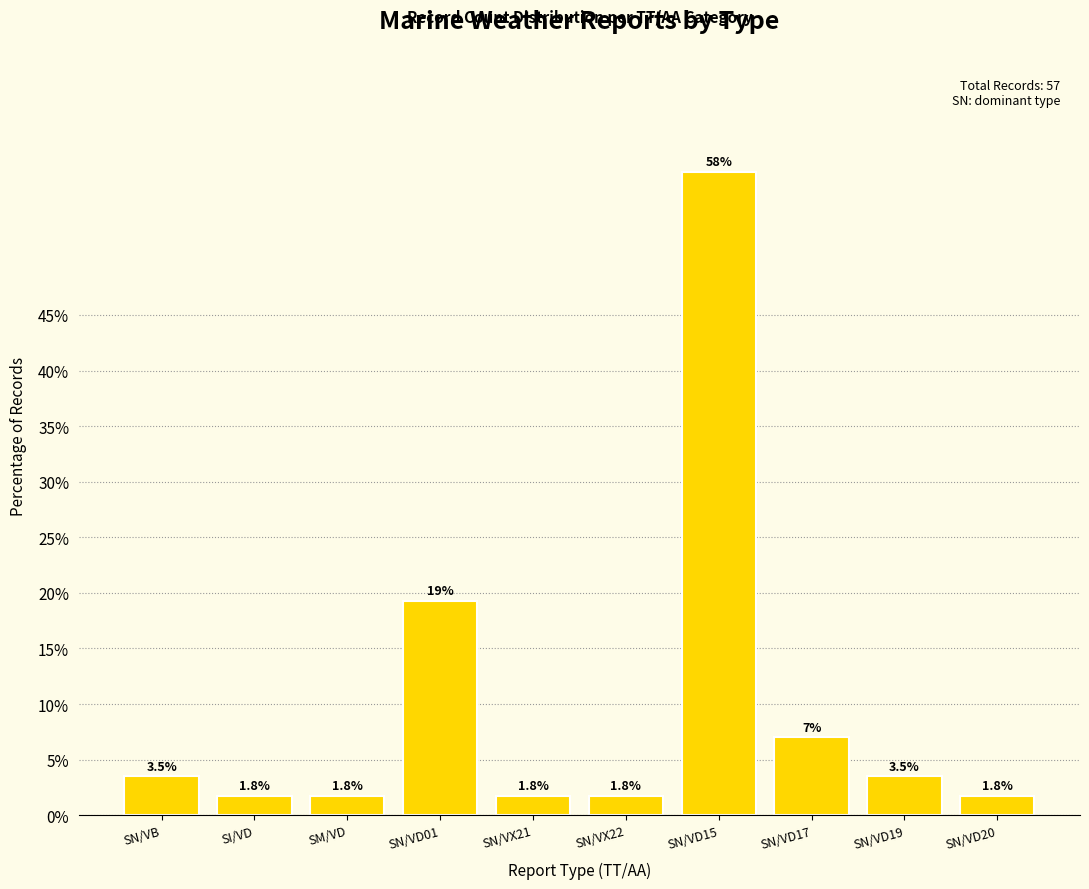

Reading right to left, what are all the values shown in this chart?

1.8	3.5	7.0	57.9	1.8	1.8	19.3	1.8	1.8	3.5